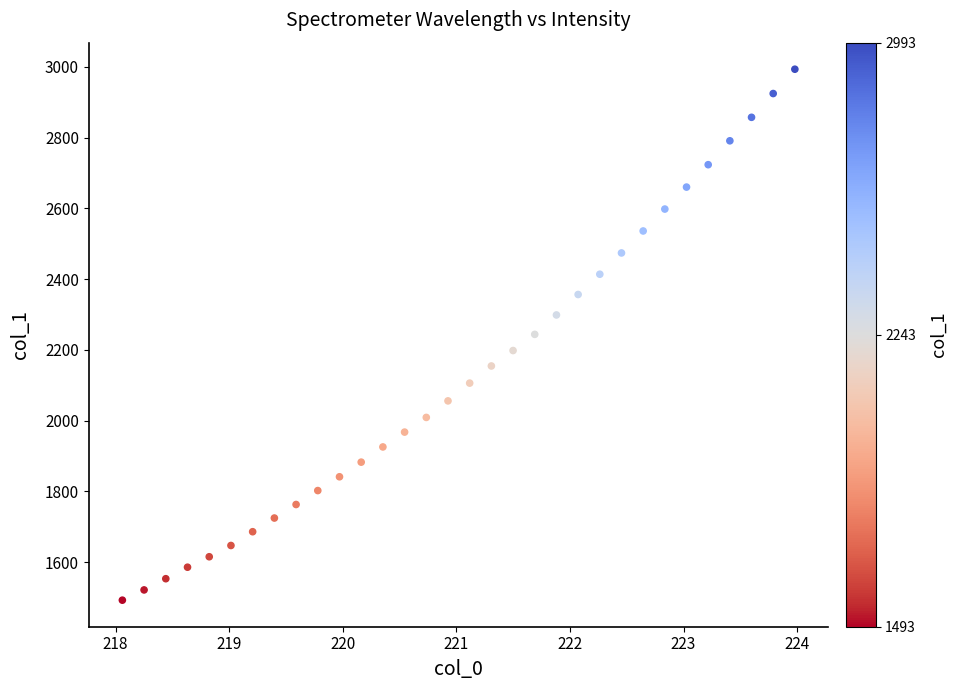

What is the range of Y values (max minus min)?

1500.8